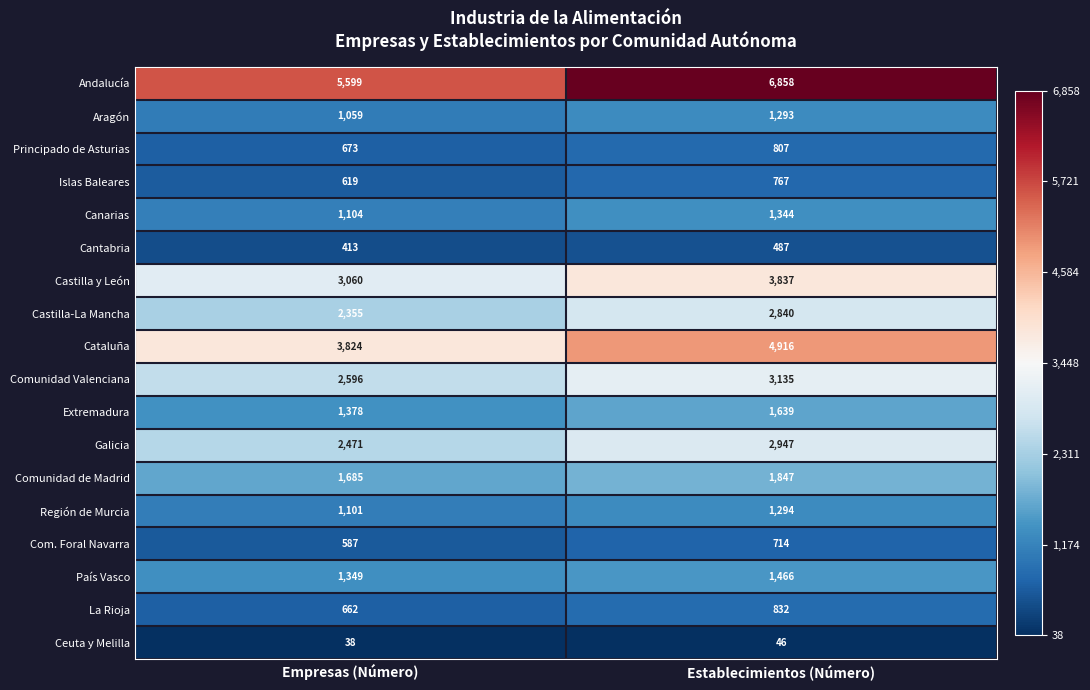

Where is Canarias nearest to the value 1224?

Empresas (Número)